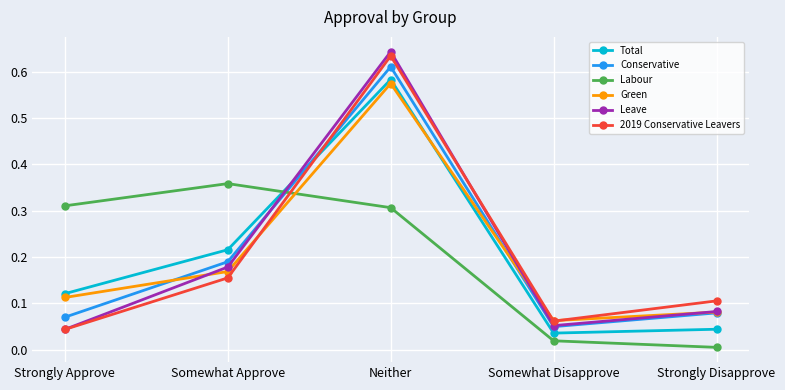

List the labels in order of 2019 Conservative Leavers value, largest first.

Neither, Somewhat Approve, Strongly Disapprove, Somewhat Disapprove, Strongly Approve